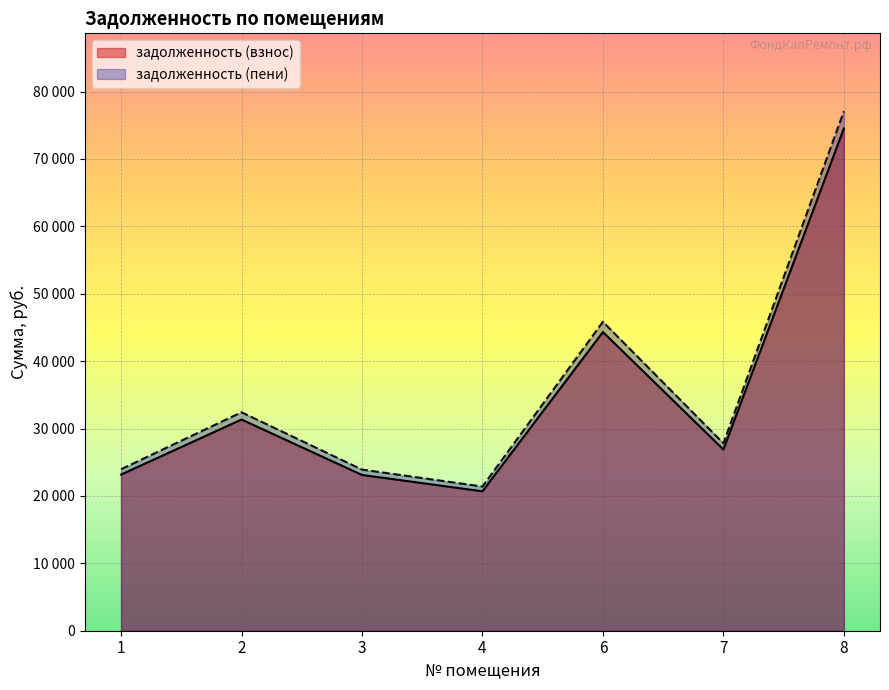

In задолженность (пени), how many points are higher than both neighbors (excluding endpoints)?

2